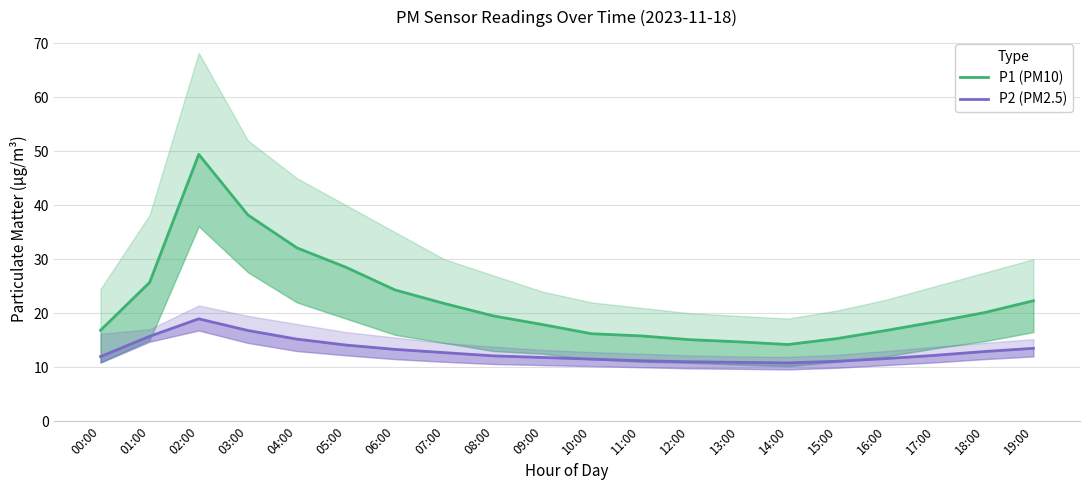

Which has a higher value, 04:00 or 02:00?

02:00